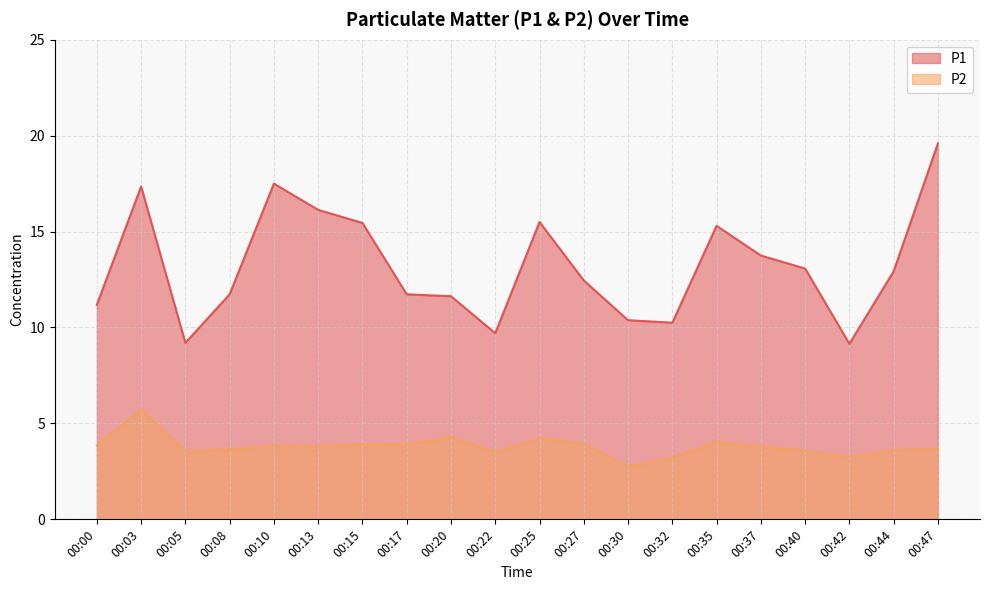

Where is the first local minimum for P2?

00:05